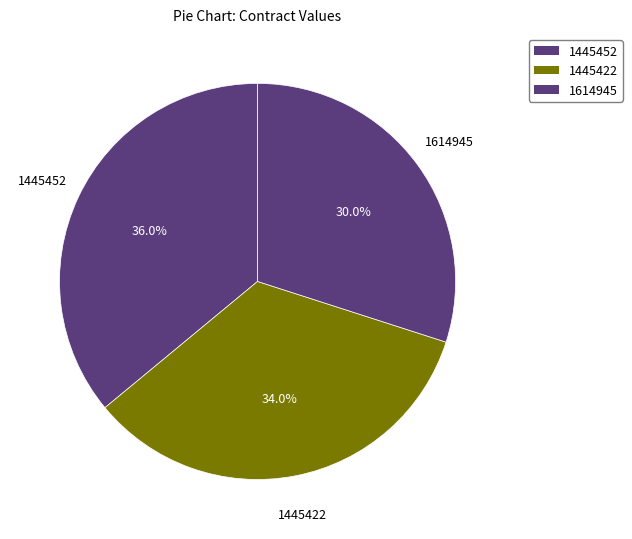

Do 1614945 and 1445452 together represent more than half of the pie?

Yes